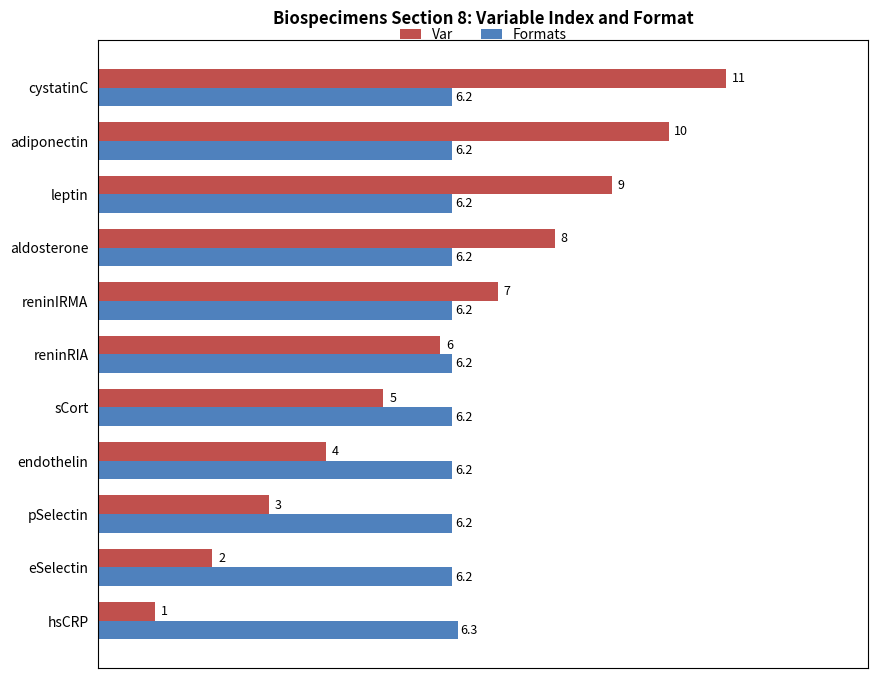

Rank the series by their maximum value, from lowest to highest.

Formats, Var